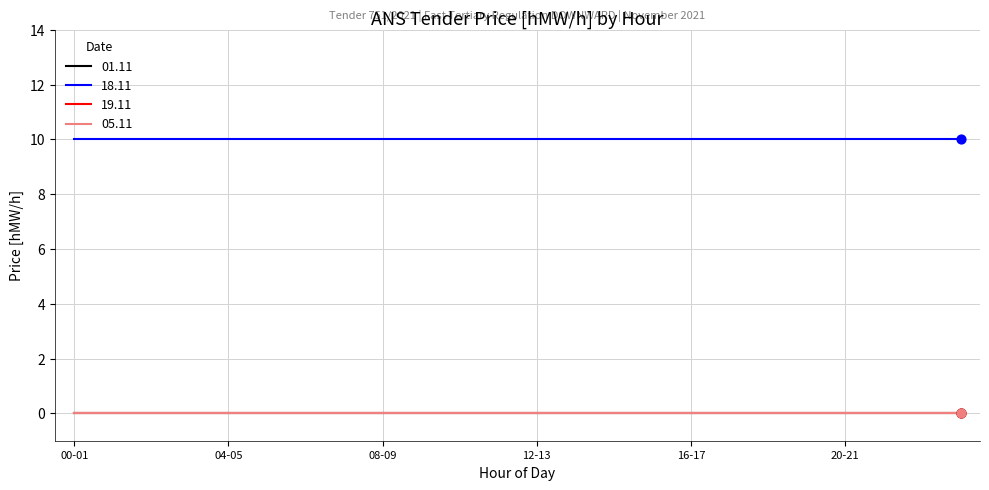

Does the chart have visible grid lines?

Yes